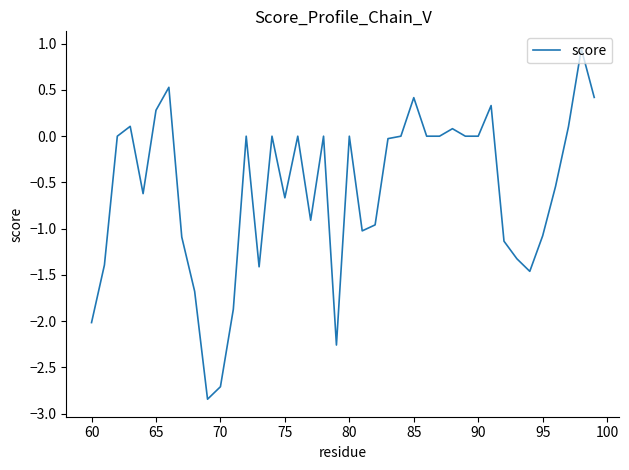

What is the difference between the maximum and minimum values?

3.8